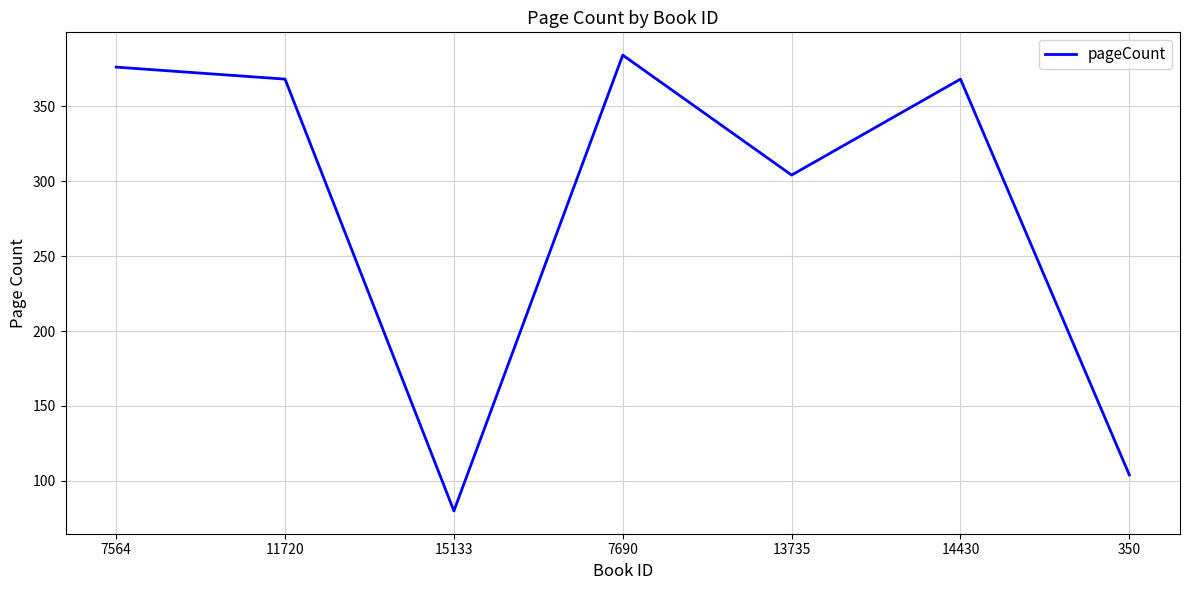

The chart shows a value of 80 at 15133. True or false?

True